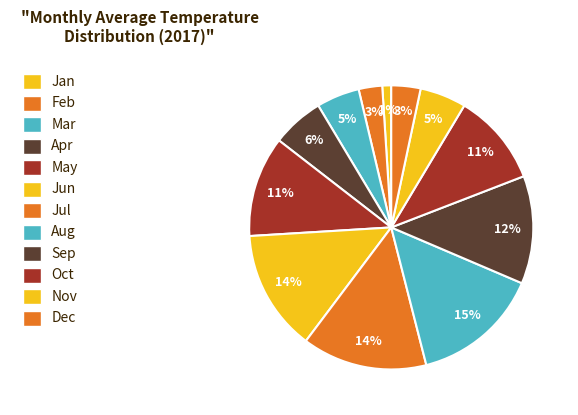

Does Sep represent more than half of the total?

No